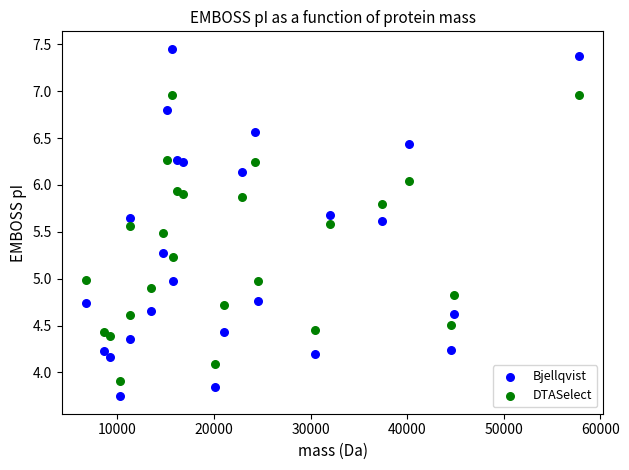

Which series has the widest spread of Y values?

Bjellqvist